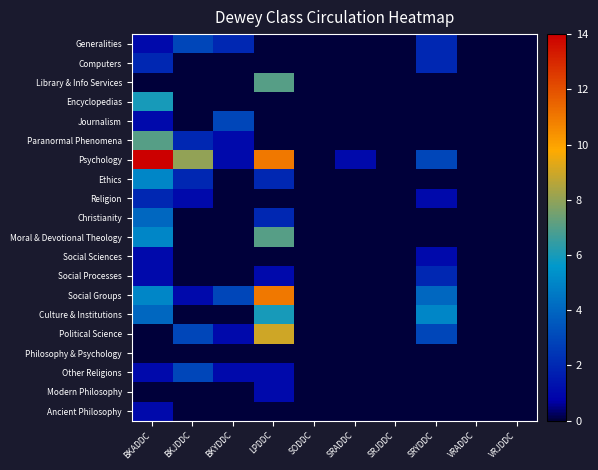

Reading left to right, list all the values displayed in this chart.

Generalities: BKADDC=1	BKJDDC=3	BKYDDC=2	LPDDC=0	SODDC=0	SRADDC=0	SRJDDC=0	SRYDDC=2	VRADDC=0	VRJDDC=0
Computers: BKADDC=2	BKJDDC=0	BKYDDC=0	LPDDC=0	SODDC=0	SRADDC=0	SRJDDC=0	SRYDDC=2	VRADDC=0	VRJDDC=0
Library & Info Services: BKADDC=0	BKJDDC=0	BKYDDC=0	LPDDC=7	SODDC=0	SRADDC=0	SRJDDC=0	SRYDDC=0	VRADDC=0	VRJDDC=0
Encyclopedias: BKADDC=6	BKJDDC=0	BKYDDC=0	LPDDC=0	SODDC=0	SRADDC=0	SRJDDC=0	SRYDDC=0	VRADDC=0	VRJDDC=0
Journalism: BKADDC=1	BKJDDC=0	BKYDDC=3	LPDDC=0	SODDC=0	SRADDC=0	SRJDDC=0	SRYDDC=0	VRADDC=0	VRJDDC=0
Paranormal Phenomena: BKADDC=7	BKJDDC=2	BKYDDC=1	LPDDC=0	SODDC=0	SRADDC=0	SRJDDC=0	SRYDDC=0	VRADDC=0	VRJDDC=0
Psychology: BKADDC=14	BKJDDC=8	BKYDDC=1	LPDDC=11	SODDC=0	SRADDC=1	SRJDDC=0	SRYDDC=3	VRADDC=0	VRJDDC=0
Ethics: BKADDC=5	BKJDDC=2	BKYDDC=0	LPDDC=2	SODDC=0	SRADDC=0	SRJDDC=0	SRYDDC=0	VRADDC=0	VRJDDC=0
Religion: BKADDC=2	BKJDDC=1	BKYDDC=0	LPDDC=0	SODDC=0	SRADDC=0	SRJDDC=0	SRYDDC=1	VRADDC=0	VRJDDC=0
Christianity: BKADDC=4	BKJDDC=0	BKYDDC=0	LPDDC=2	SODDC=0	SRADDC=0	SRJDDC=0	SRYDDC=0	VRADDC=0	VRJDDC=0
Moral & Devotional Theology: BKADDC=5	BKJDDC=0	BKYDDC=0	LPDDC=7	SODDC=0	SRADDC=0	SRJDDC=0	SRYDDC=0	VRADDC=0	VRJDDC=0
Social Sciences: BKADDC=1	BKJDDC=0	BKYDDC=0	LPDDC=0	SODDC=0	SRADDC=0	SRJDDC=0	SRYDDC=1	VRADDC=0	VRJDDC=0
Social Processes: BKADDC=1	BKJDDC=0	BKYDDC=0	LPDDC=1	SODDC=0	SRADDC=0	SRJDDC=0	SRYDDC=2	VRADDC=0	VRJDDC=0
Social Groups: BKADDC=5	BKJDDC=1	BKYDDC=3	LPDDC=11	SODDC=0	SRADDC=0	SRJDDC=0	SRYDDC=4	VRADDC=0	VRJDDC=0
Culture & Institutions: BKADDC=4	BKJDDC=0	BKYDDC=0	LPDDC=6	SODDC=0	SRADDC=0	SRJDDC=0	SRYDDC=5	VRADDC=0	VRJDDC=0
Political Science: BKADDC=0	BKJDDC=3	BKYDDC=1	LPDDC=9	SODDC=0	SRADDC=0	SRJDDC=0	SRYDDC=3	VRADDC=0	VRJDDC=0
Philosophy & Psychology: BKADDC=0	BKJDDC=0	BKYDDC=0	LPDDC=0	SODDC=0	SRADDC=0	SRJDDC=0	SRYDDC=0	VRADDC=0	VRJDDC=0
Other Religions: BKADDC=1	BKJDDC=3	BKYDDC=1	LPDDC=1	SODDC=0	SRADDC=0	SRJDDC=0	SRYDDC=0	VRADDC=0	VRJDDC=0
Modern Philosophy: BKADDC=0	BKJDDC=0	BKYDDC=0	LPDDC=1	SODDC=0	SRADDC=0	SRJDDC=0	SRYDDC=0	VRADDC=0	VRJDDC=0
Ancient Philosophy: BKADDC=1	BKJDDC=0	BKYDDC=0	LPDDC=0	SODDC=0	SRADDC=0	SRJDDC=0	SRYDDC=0	VRADDC=0	VRJDDC=0